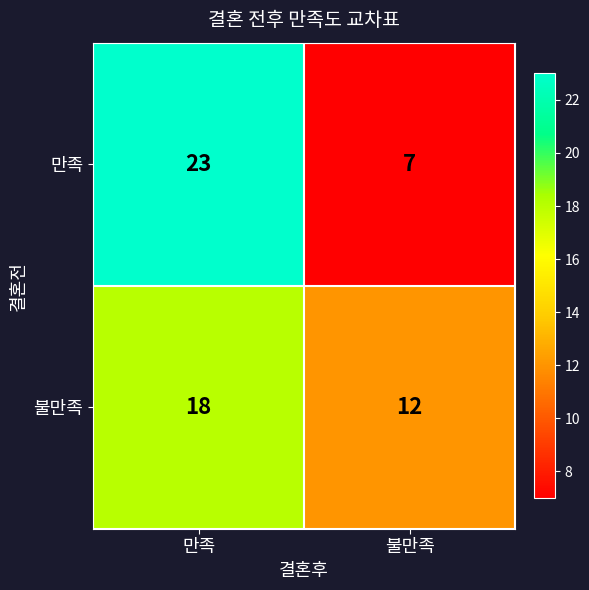

Rank the series at 불만족 from highest to lowest value.

불만족, 만족